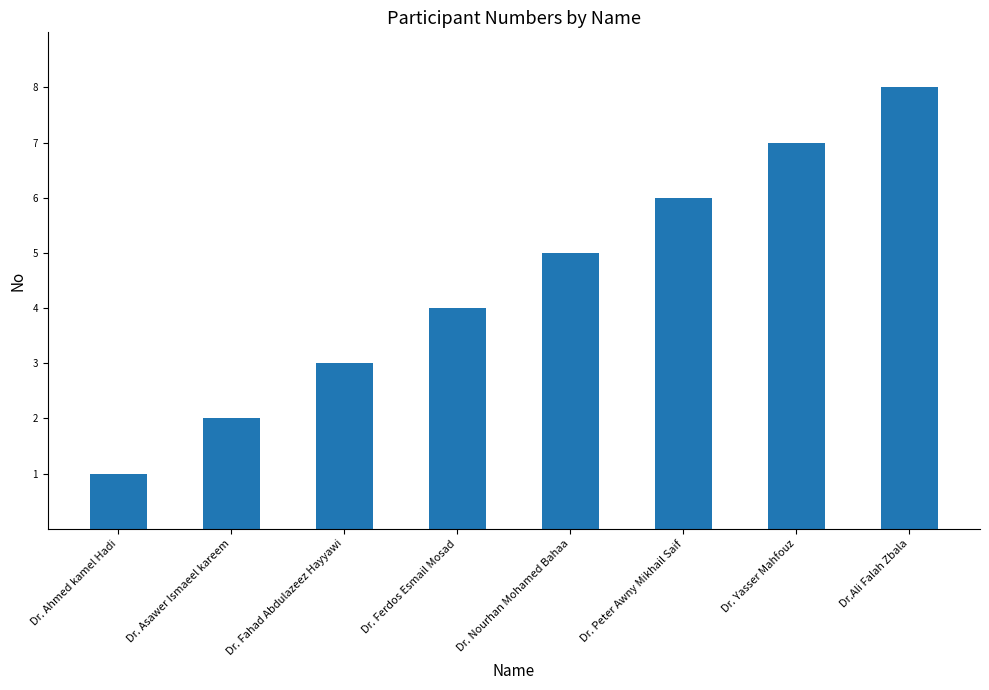

What is the change in value from Dr. Asawer Ismaeel kareem to Dr. Fahad Abdulazeez Hayyawi?

+1